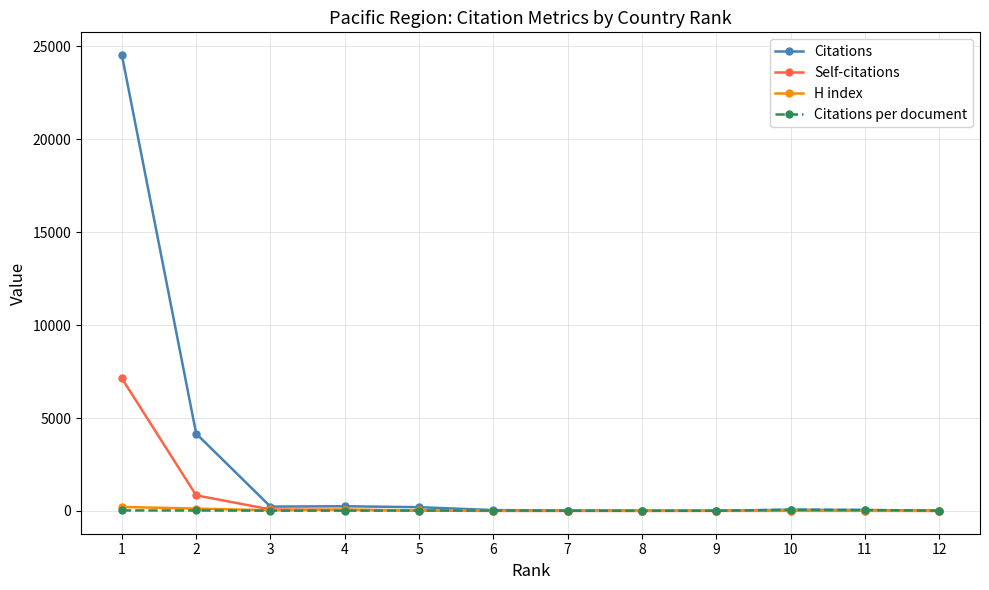

Which series has the largest total across all categories?

Citations